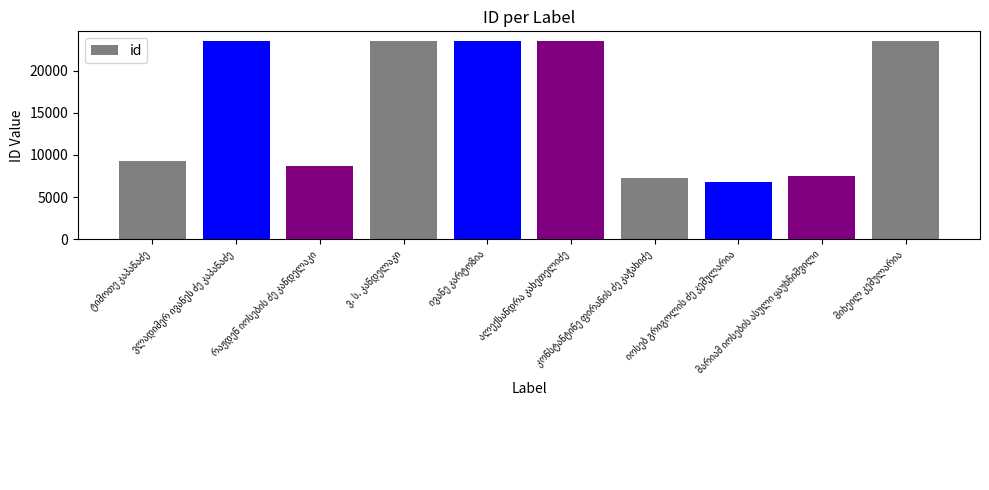

What is the average value?

15694